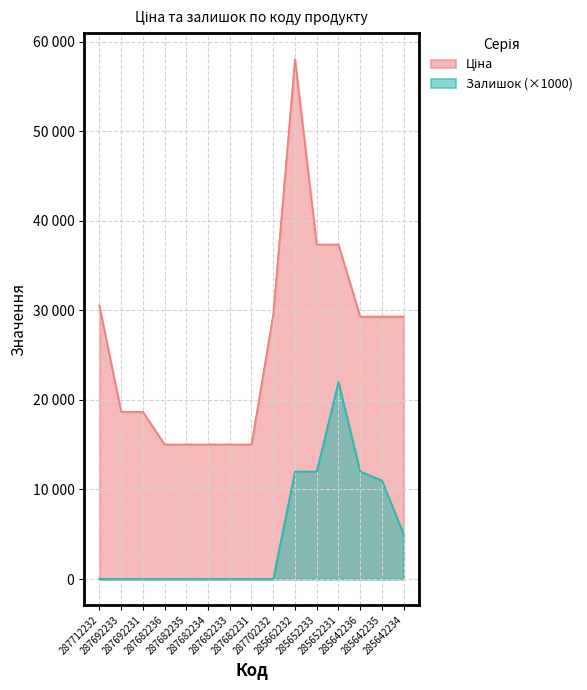

What is the difference between the second highest and second lowest values in the Залишок series?

12000.0